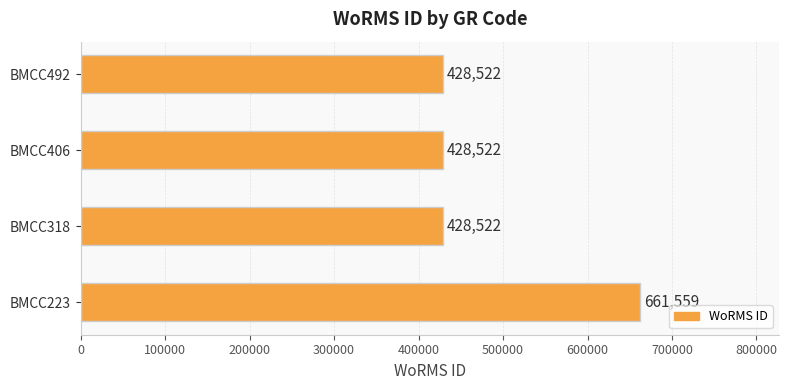

True or false: the data shows 428522 at BMCC318.

True